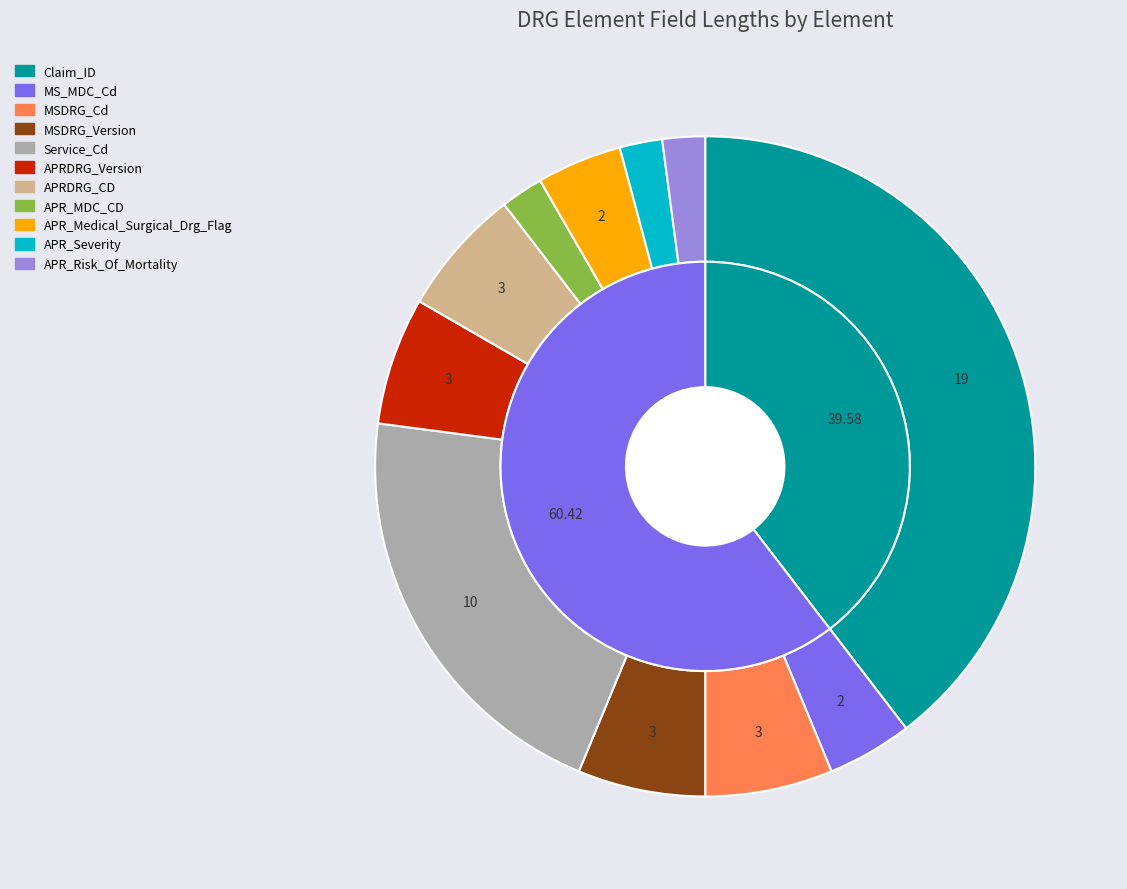

How many slices are in this pie chart?

11